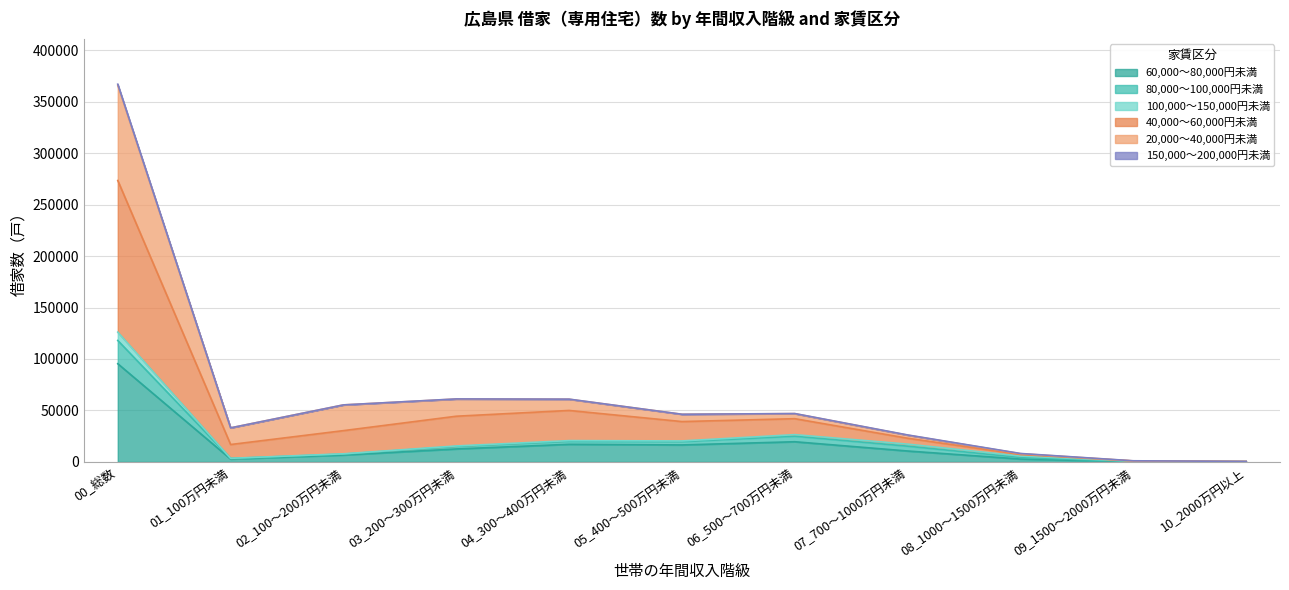

The value of 60,000～80,000円未満 at 00_総数 is 95400. True or false?

True